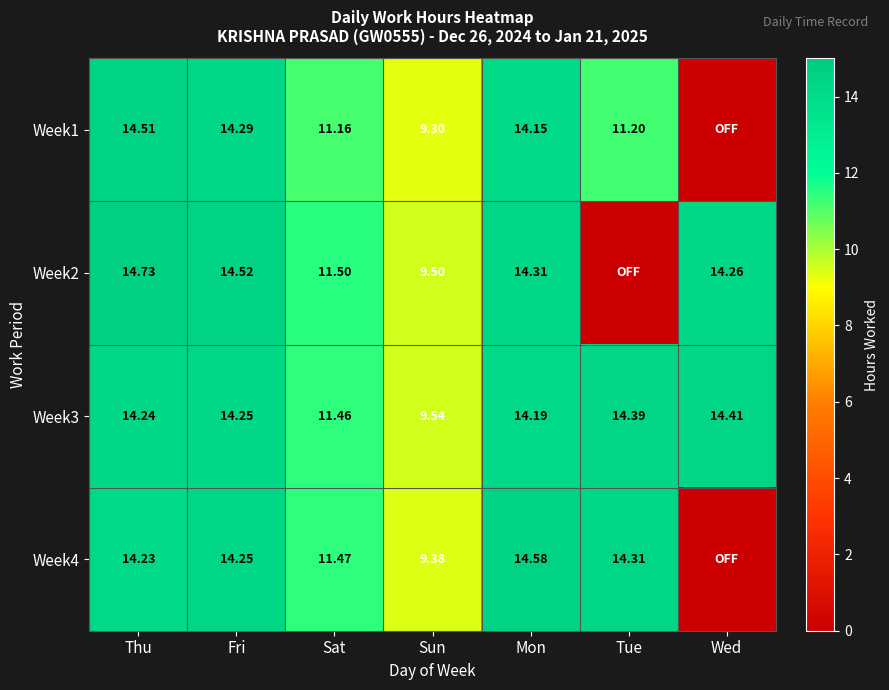

What is the maximum value shown in the chart?

14.7